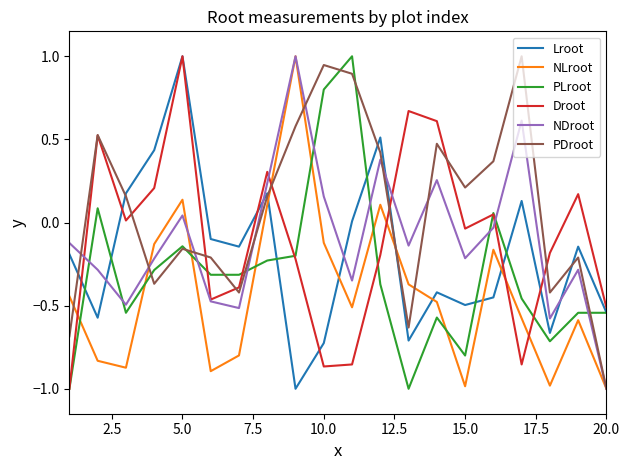

What is the minimum value for PLroot?

-1.0